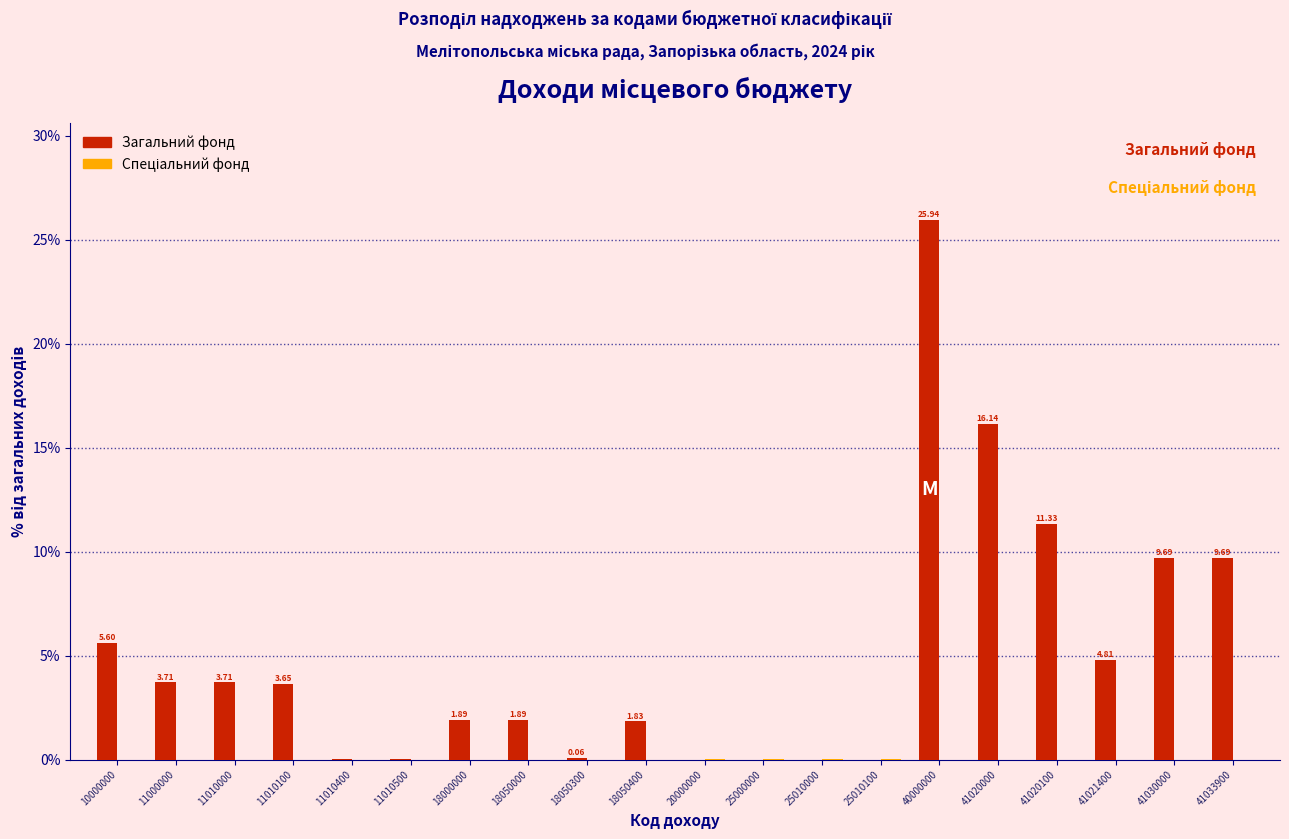

Which series changed the most between 11010100 and 18050300?

Загальний фонд